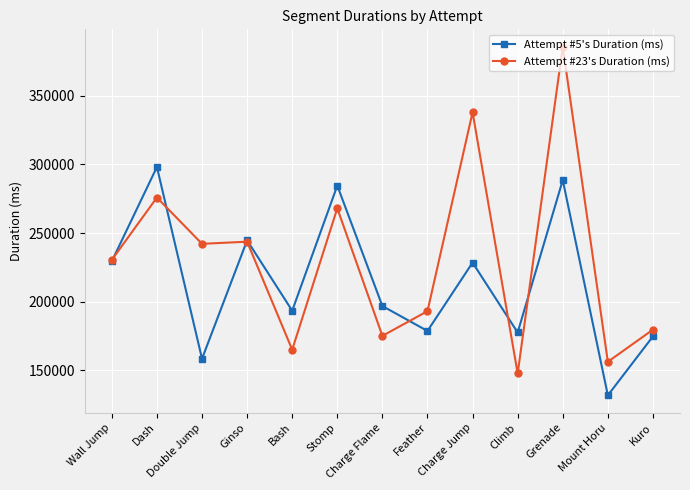

What is the maximum value shown in the chart?

385765